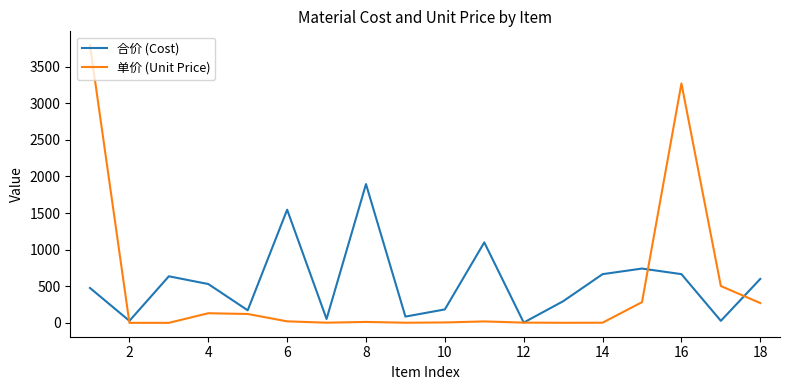

List the series in order of their peak value, highest first.

单价 (Unit Price), 合价 (Cost)